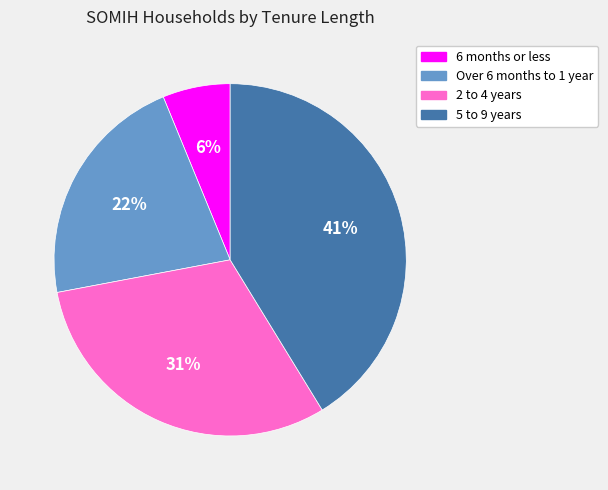

Does Over 6 months to 1 year account for over 50% of the chart?

No